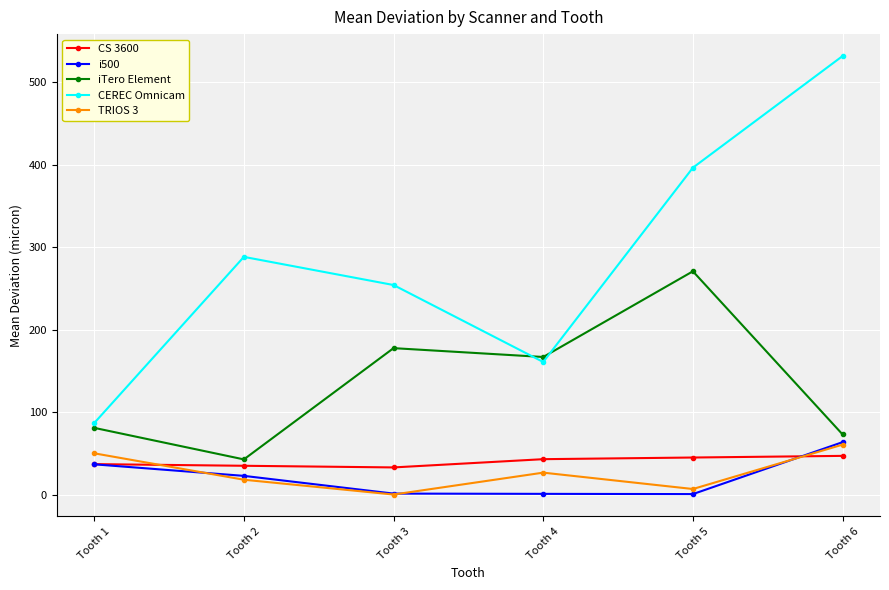

What is the value of the CS 3600 point at the 3rd from the left?

33.0